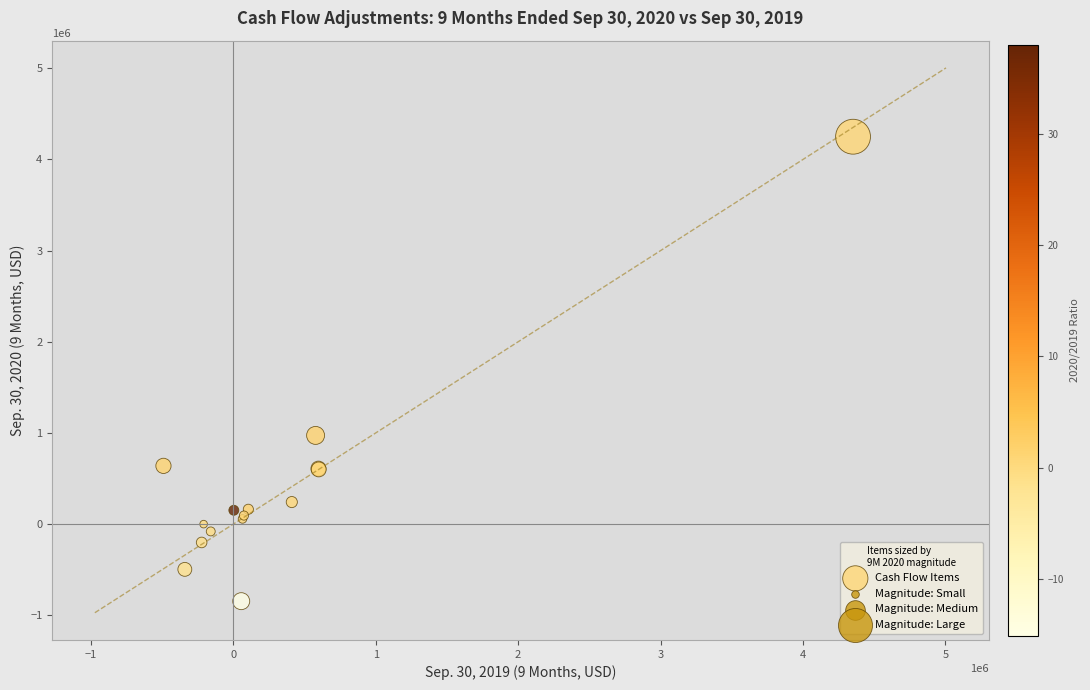

What Y value in the scatter plot is closest to 1702000?

973000